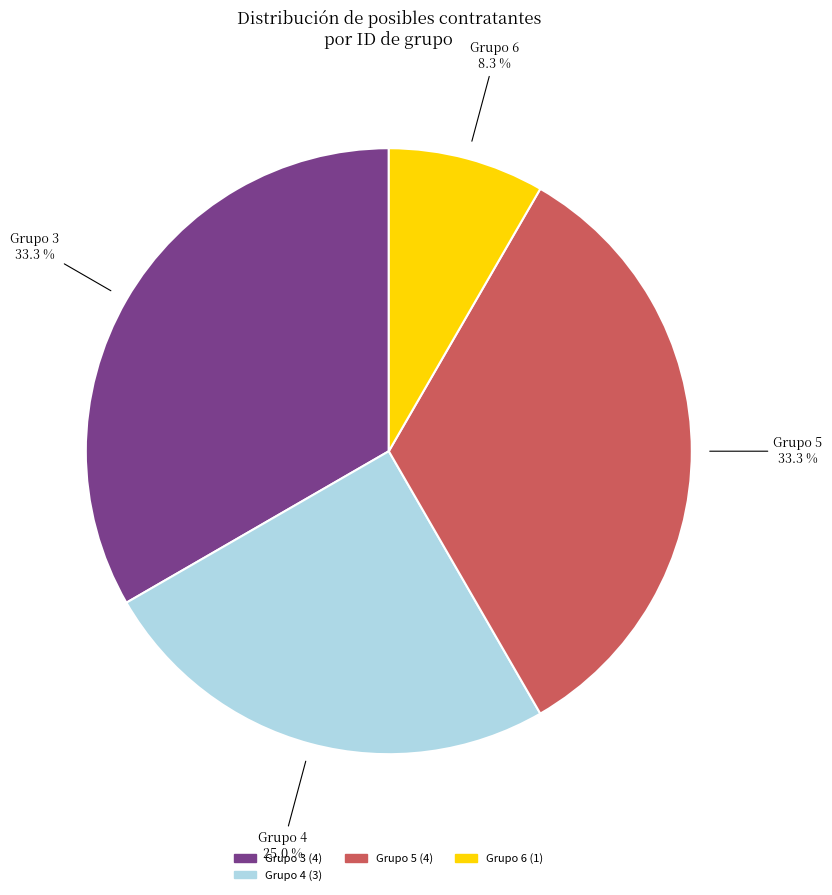

Is there a majority slice in this chart?

No